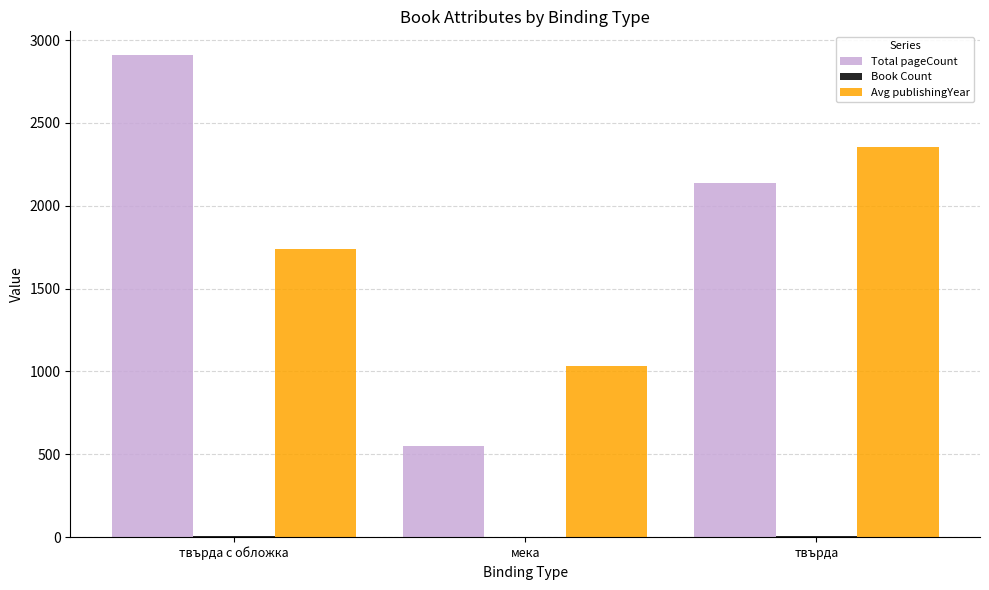

At which label does Avg publishingYear reach its peak?

твърда